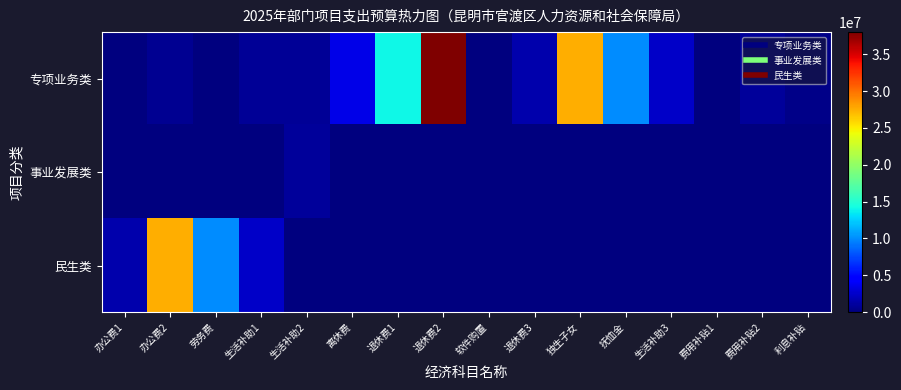

What is the total value across all series at 费用补贴1?

130185.0